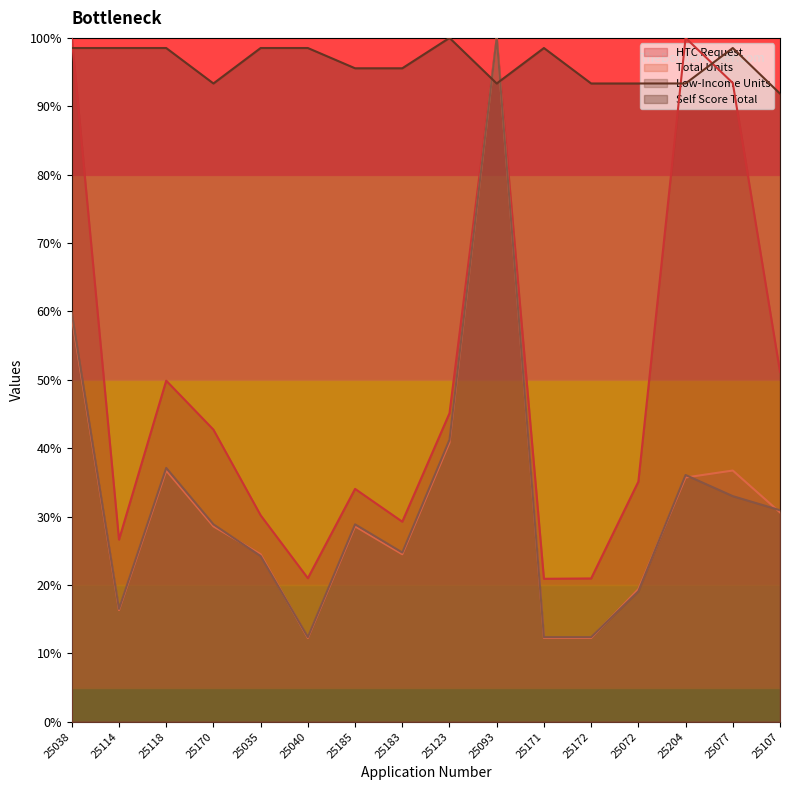

Which series has the largest total across all categories?

Self Score Total